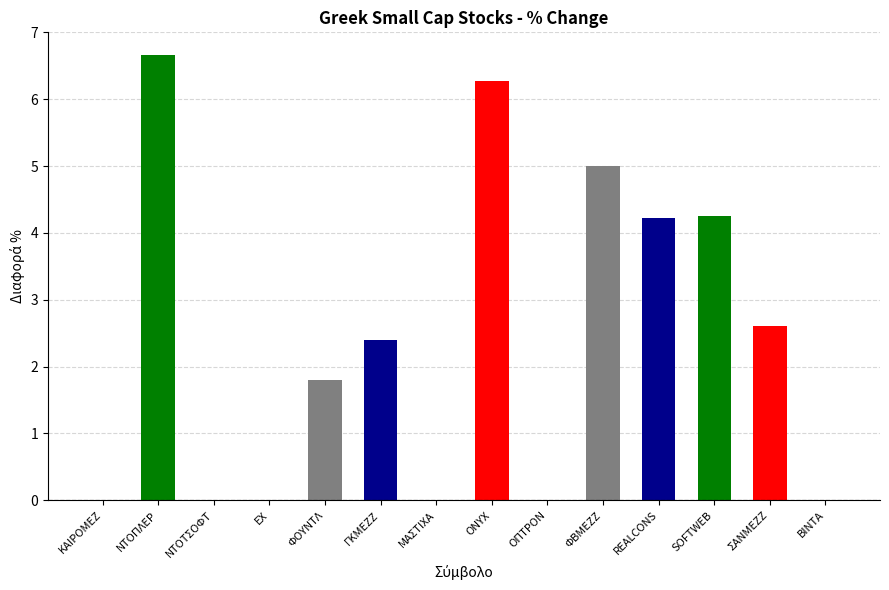

What is the greatest value displayed?

6.7